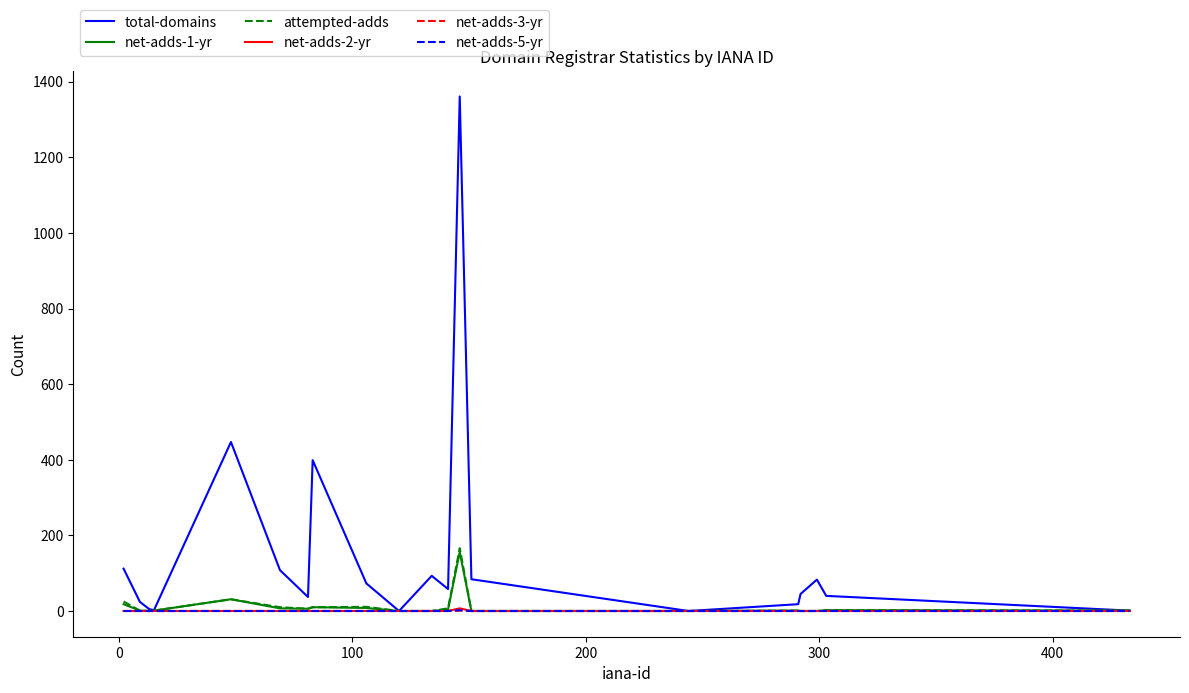

Which series has the largest total across all categories?

total-domains